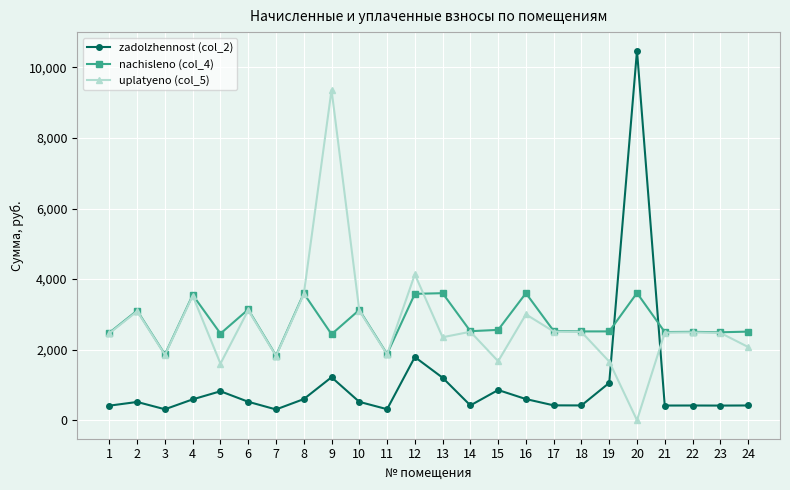

Which series has the widest spread of values?

zadolzhennost (col_2)